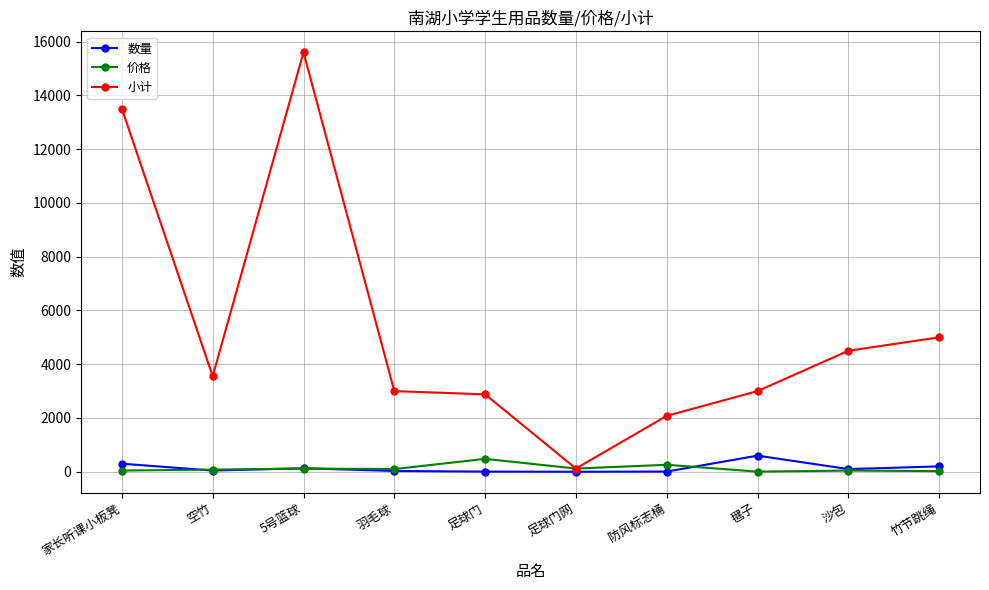

True or false: 价格 has more than 0 interior local peaks.

True